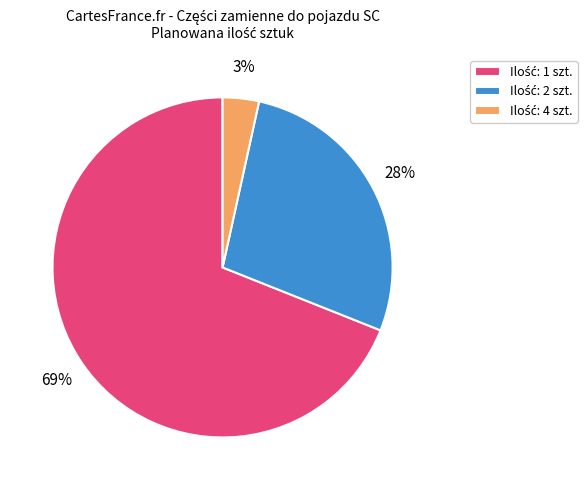

To the nearest percent, what is the average slice percentage?

33%